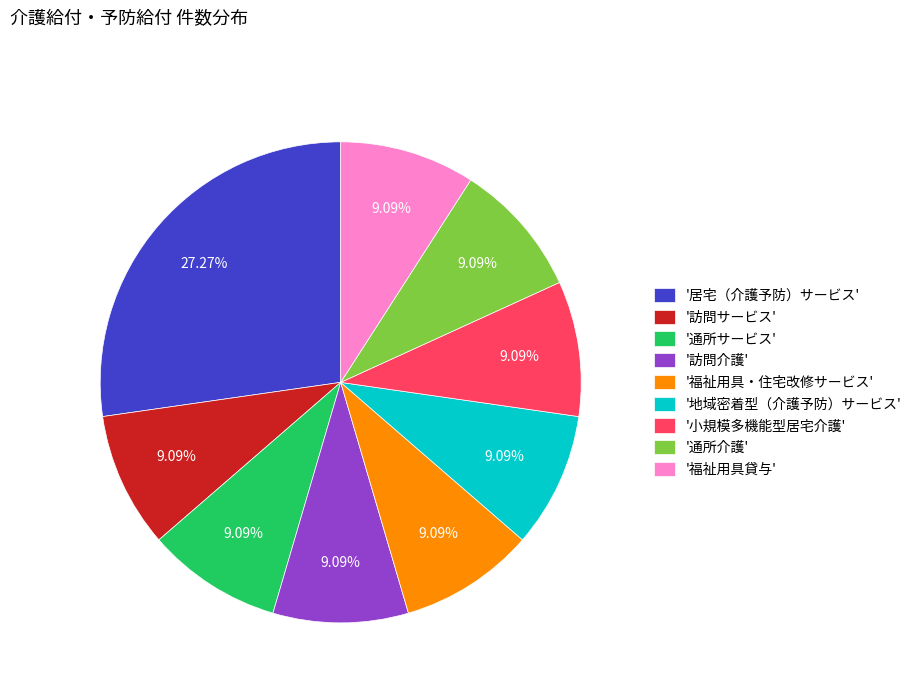

To the nearest percent, what is the average slice percentage?

11%